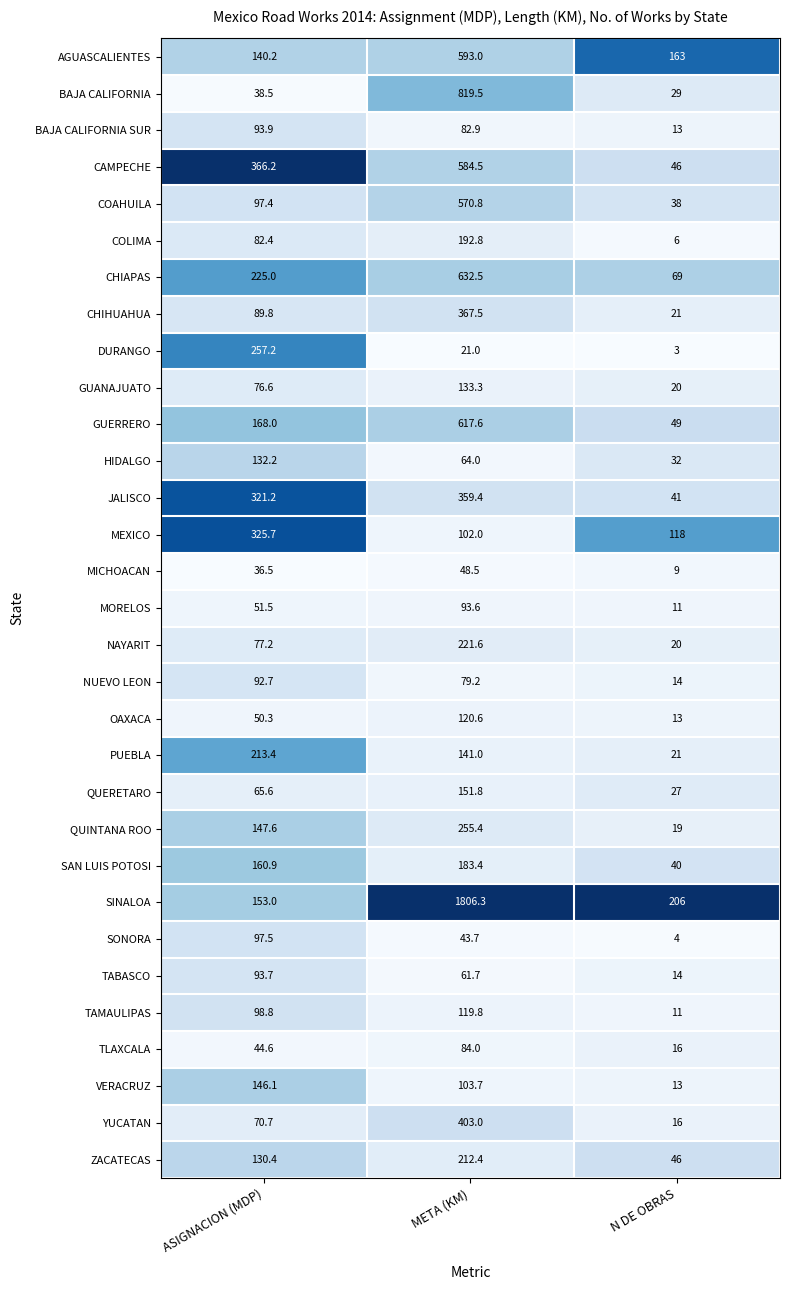

Where is COAHUILA nearest to the value 304?

ASIGNACION (MDP)